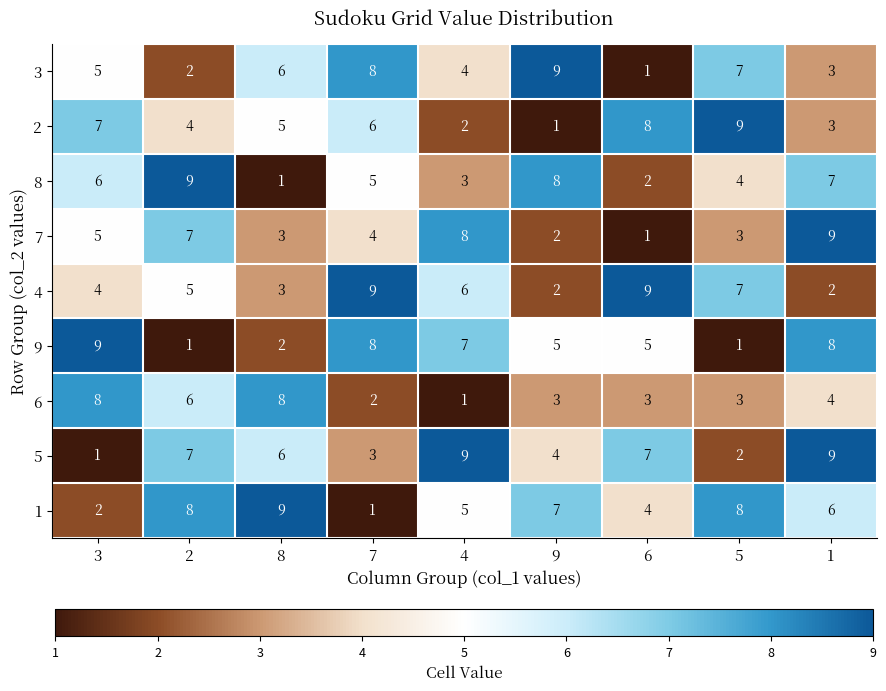

Which series has the largest total across all categories?

1